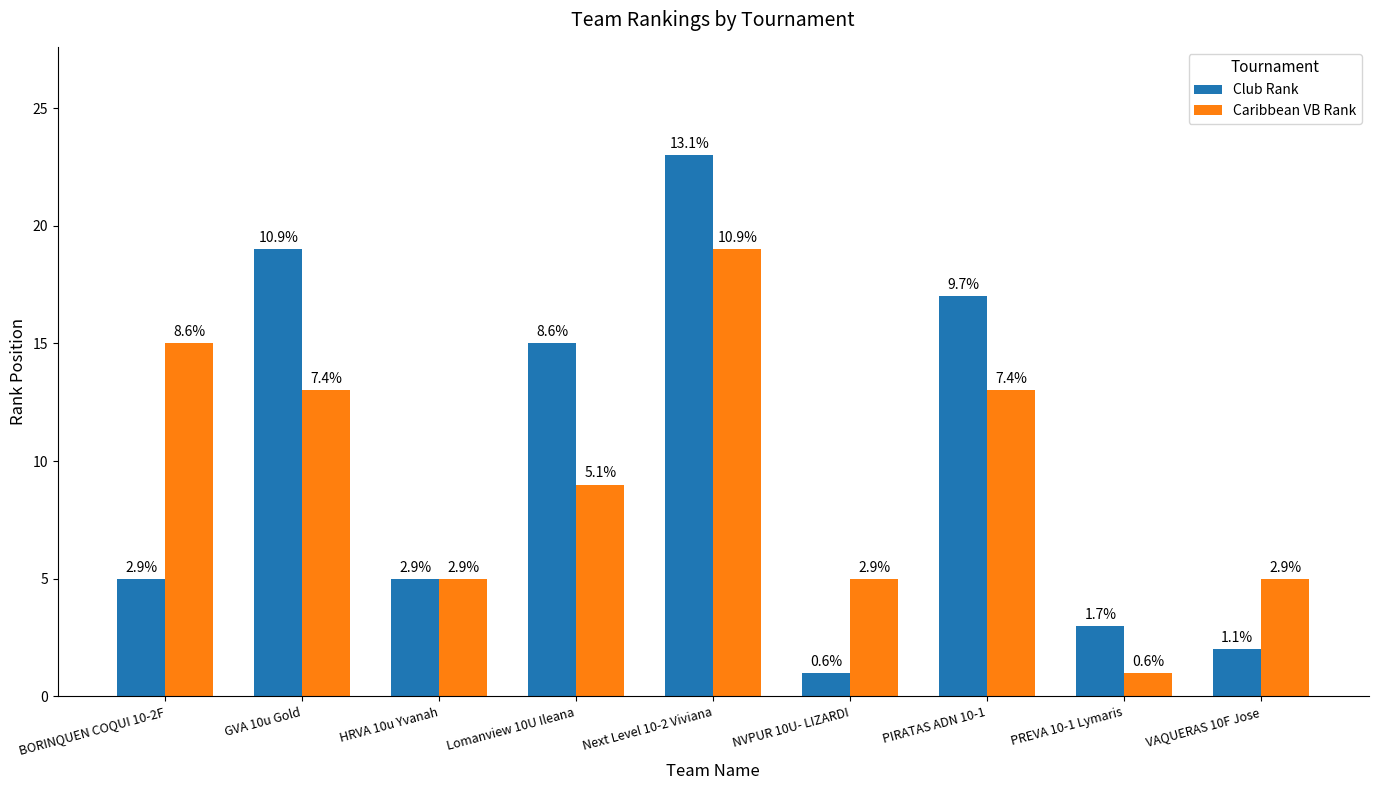

What are all the series names shown in the legend?

Club Rank, Caribbean VB Rank